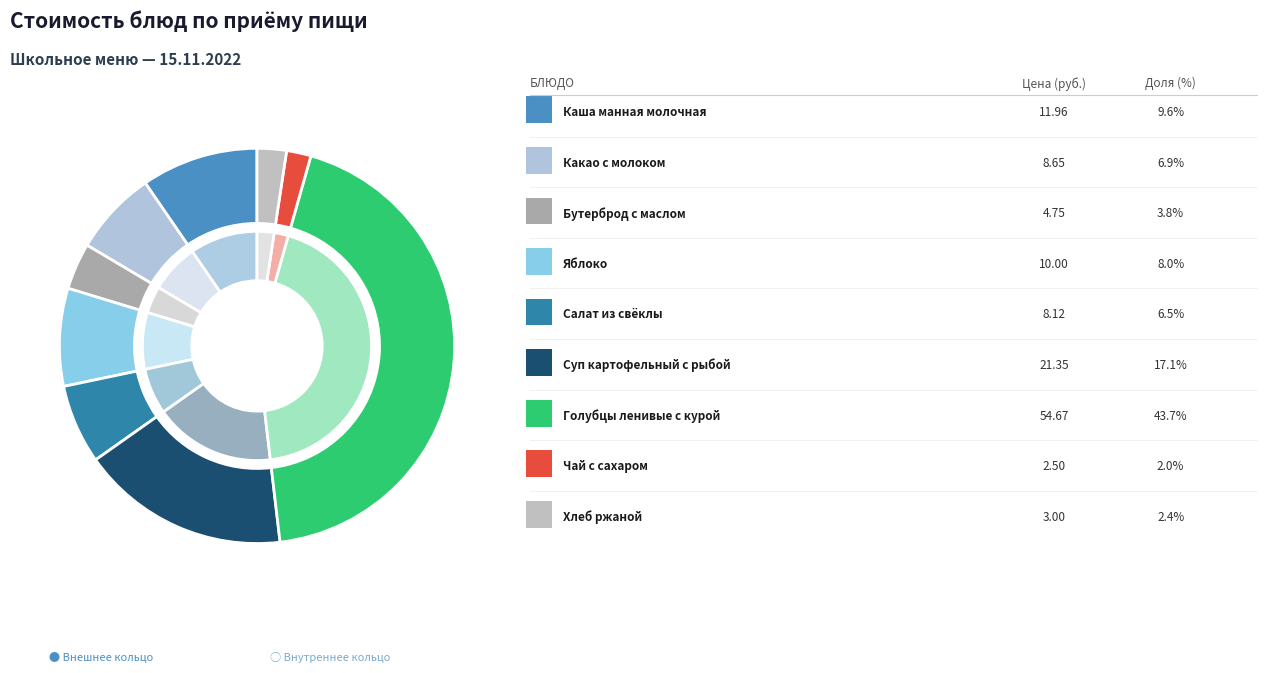

What percentage is the Салат из свёклы slice, to the nearest percent?

6%